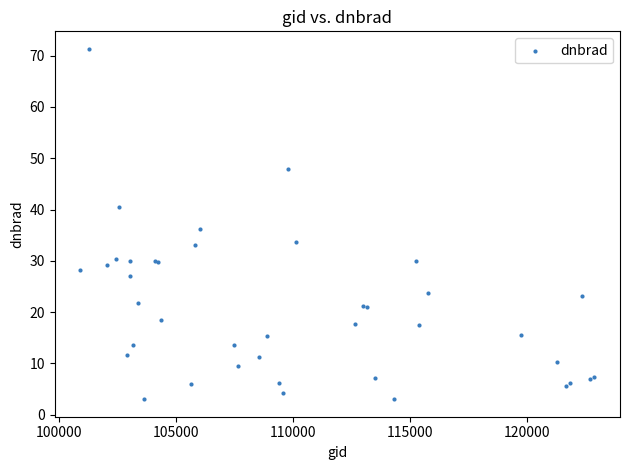

What Y value in the scatter plot is closest to 37?

36.2